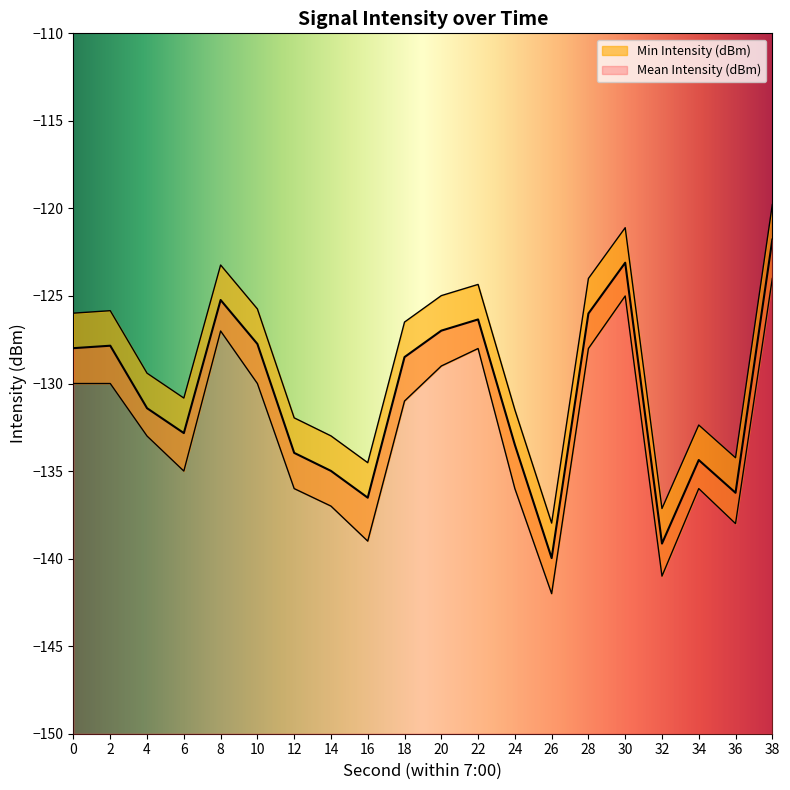

True or false: Mean Intensity (dBm) and Max Intensity (dBm) intersect in this chart.

False